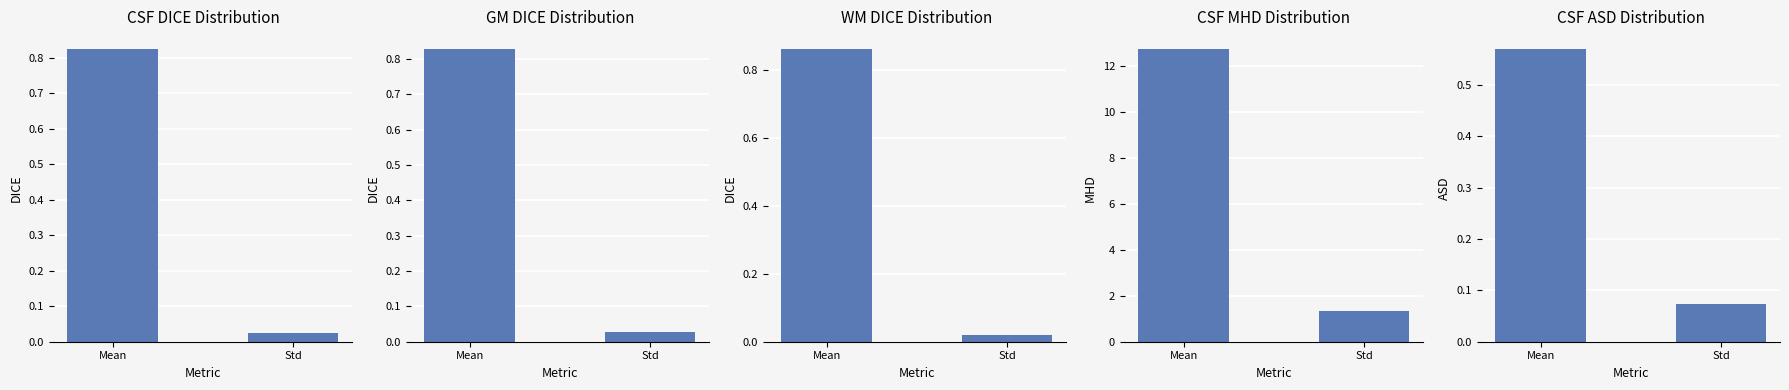

What is the total value across all series at Mean?

14.2